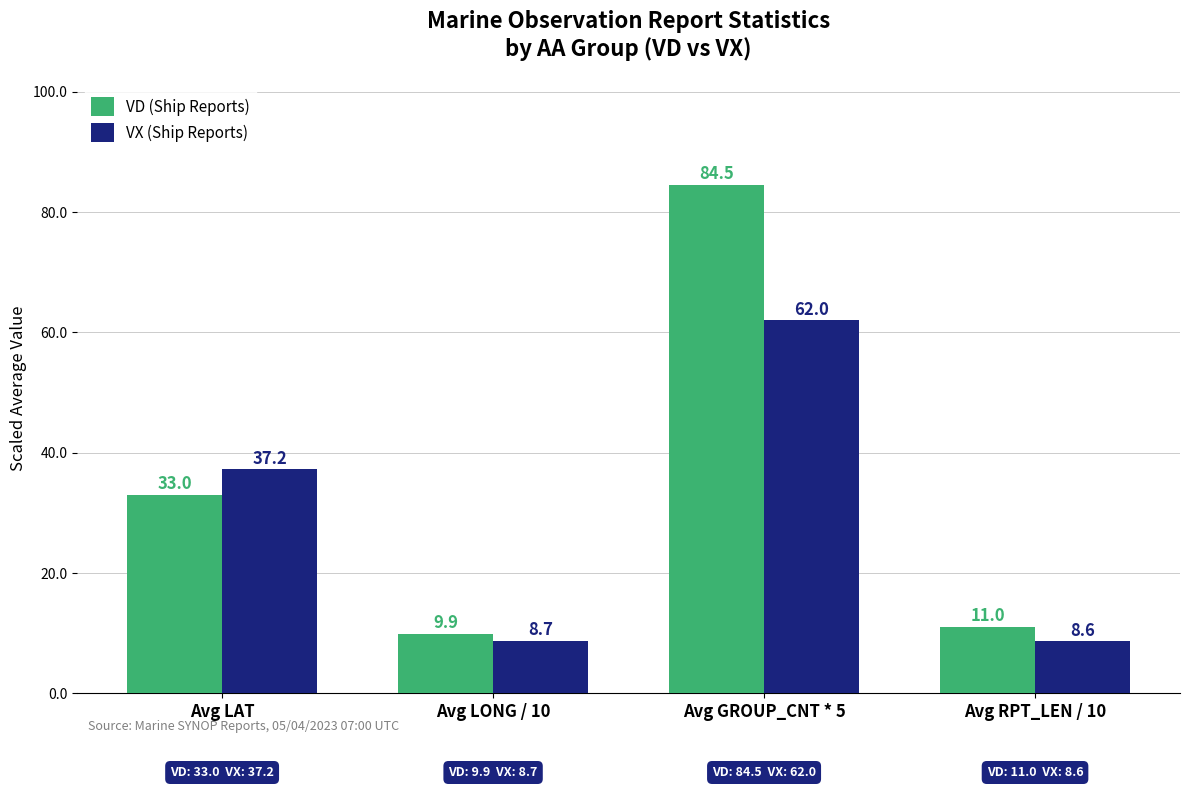

What position from the left is Avg LAT?

1